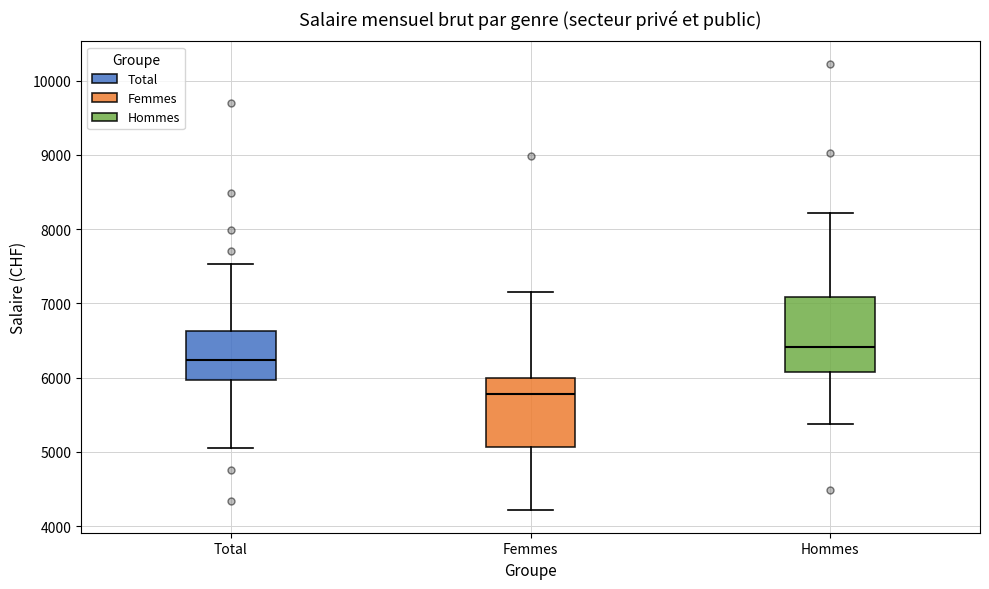

Reading left to right, transcribe this box plot: for each box, give where its median line is, the range the box spans, and where its two whiskers end, as read against the y-axis. The values are not printed on the chart, so give them approximately, as read against the axis.

Total: median 6200, box 6000 to 6600, whiskers 5100 to 7500
Femmes: median 5800, box 5100 to 6000, whiskers 4200 to 7200
Hommes: median 6400, box 6100 to 7100, whiskers 5400 to 8200